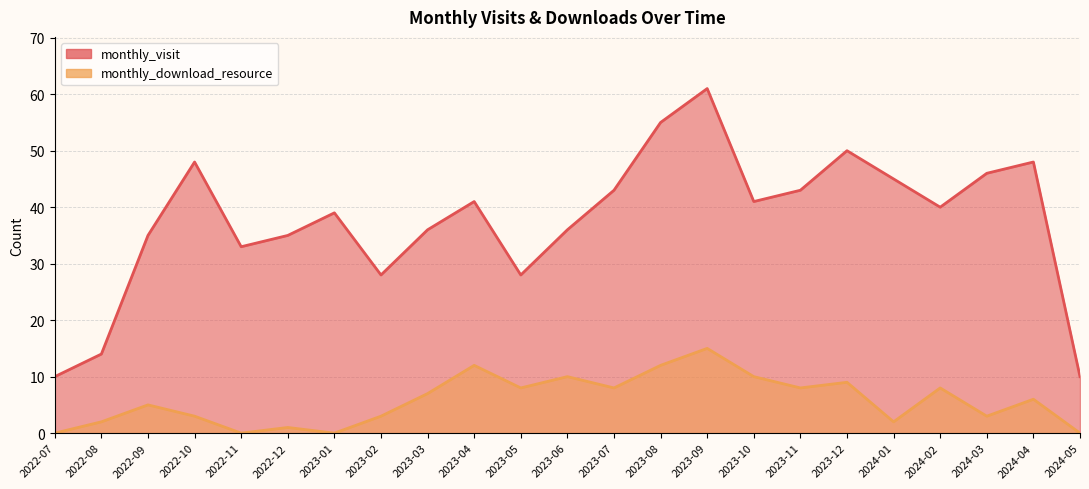

True or false: monthly_visit has a value of 41 at 2023-04.

True